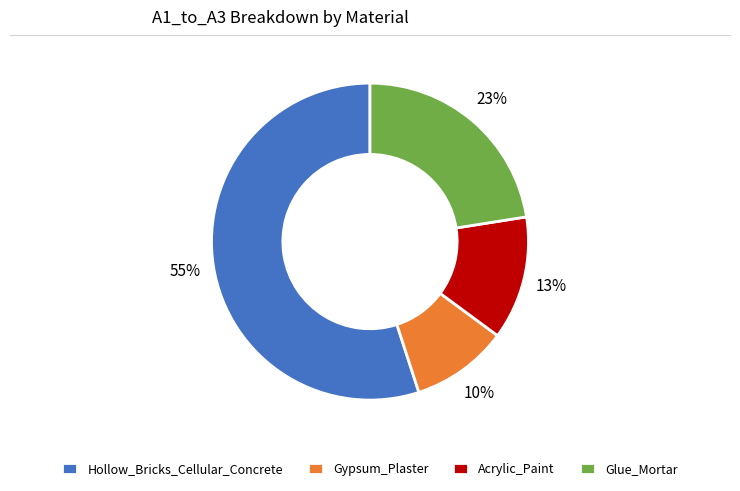

Between Gypsum_Plaster and Hollow_Bricks_Cellular_Concrete, which is larger?

Hollow_Bricks_Cellular_Concrete